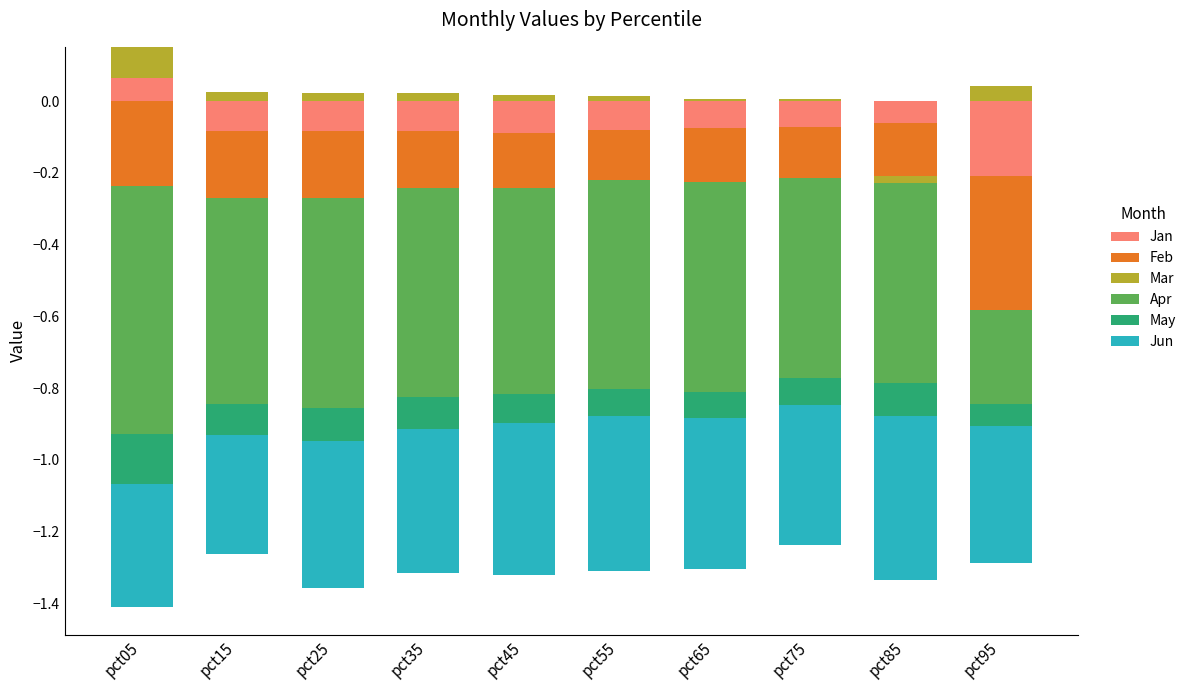

What are all the series names shown in the legend?

Jan, Feb, Mar, Apr, May, Jun